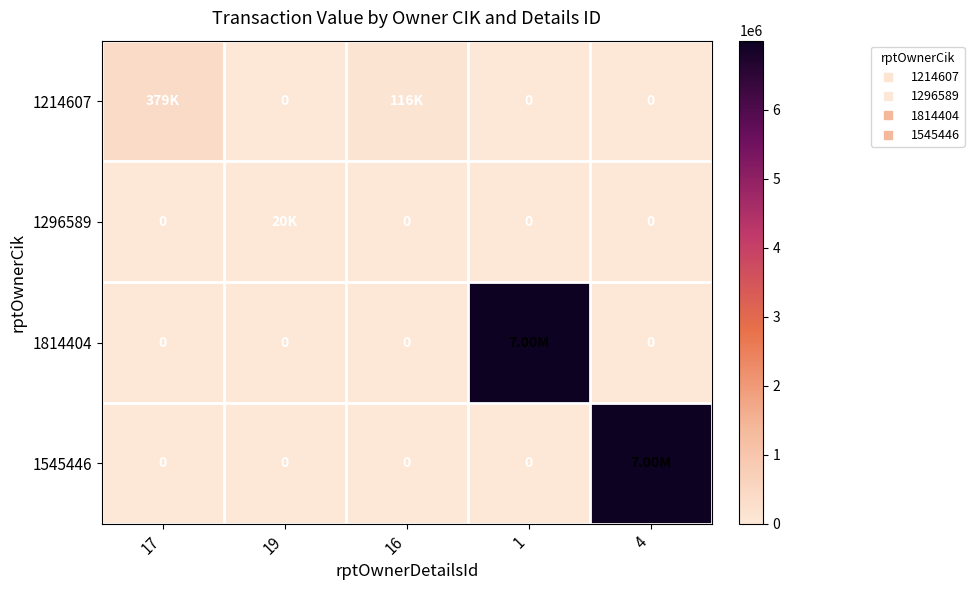

At how many categories does at least one series exceed 3554973?

2